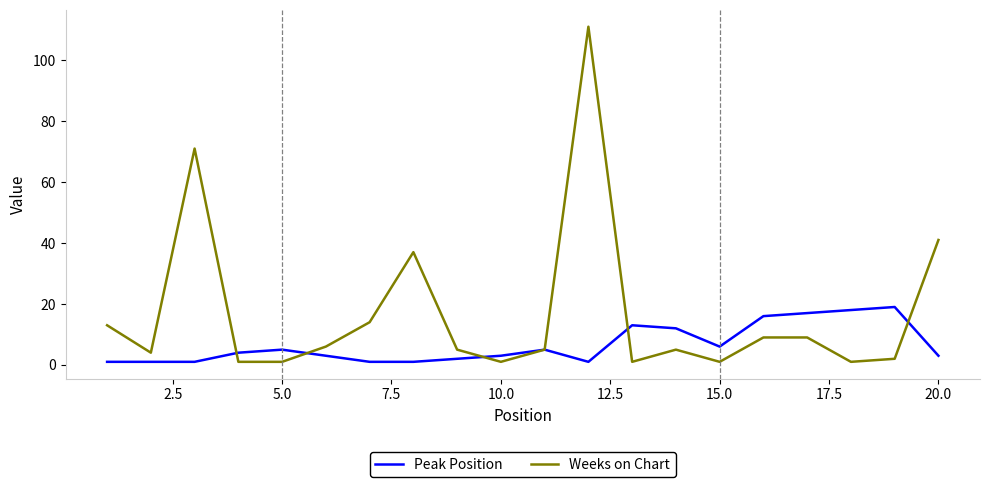

Which series has the largest total across all categories?

Weeks on Chart